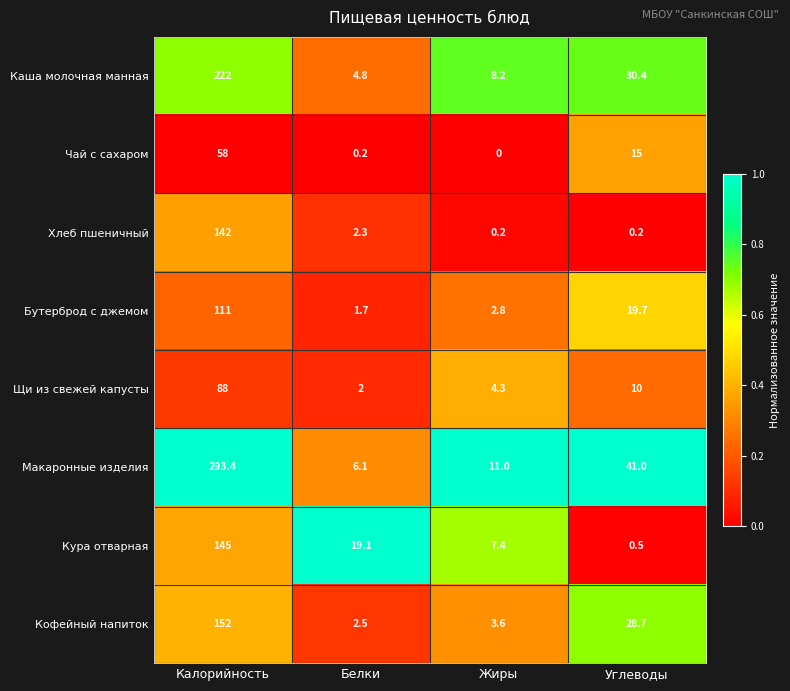

What value does the Кура отварная series have at Жиры?

7.4